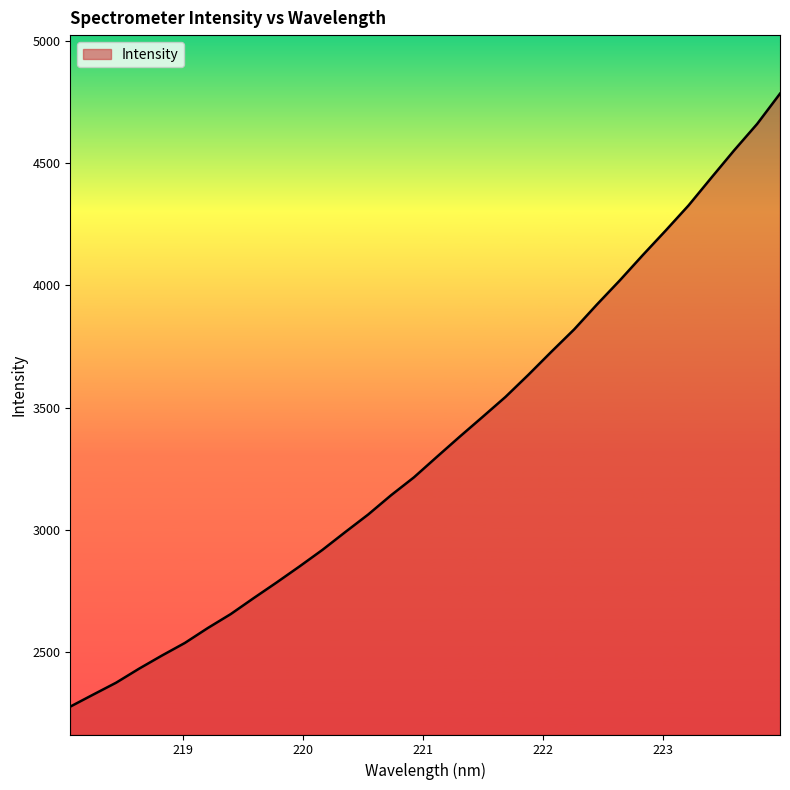

What is the maximum value shown in the chart?

4783.0